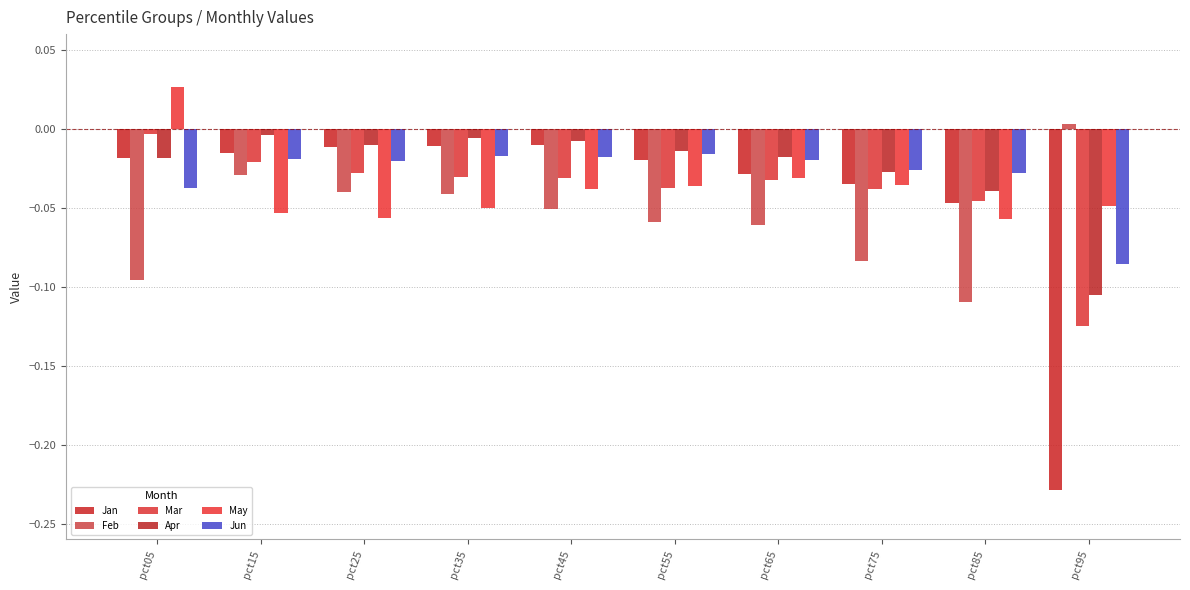

Between pct65 and pct75, which series saw the biggest shift?

Feb